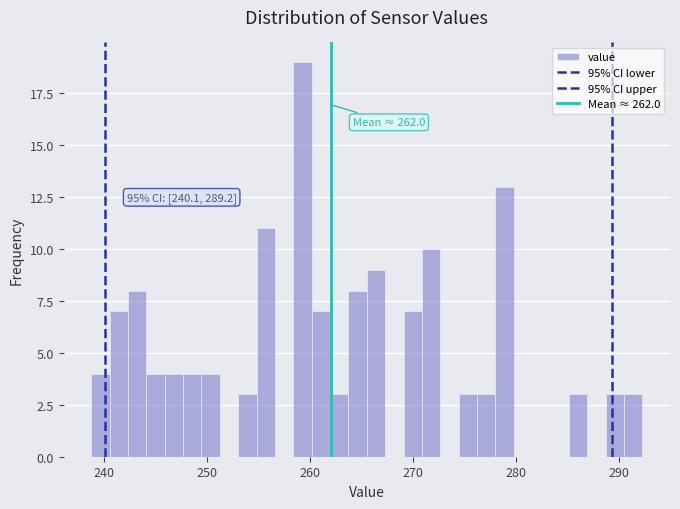

Around what value on the x-axis is the tallest bar? Give the approximate position of its centre, as read against the axis.

259